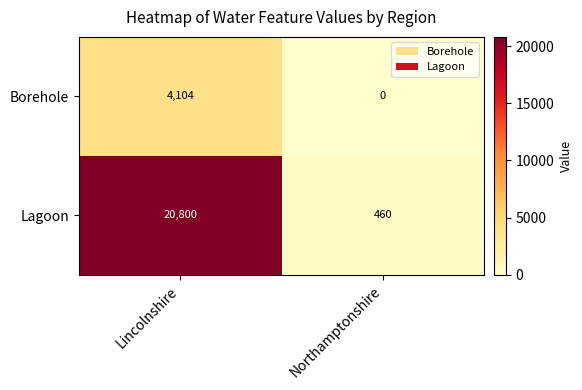

What is the spread (max minus min) of values at Lincolnshire?

16696